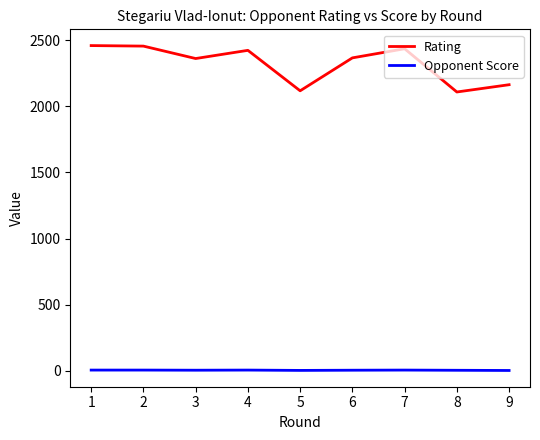

The value of Rating at 5 is 1000.4. True or false?

False